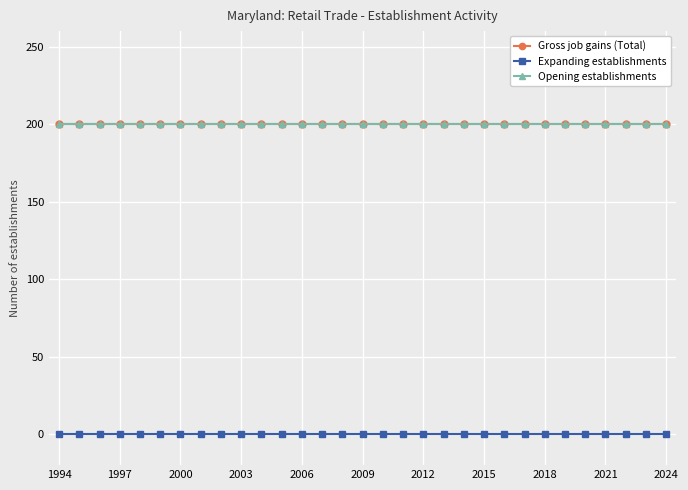

Which label corresponds to the largest value in the chart?

1994